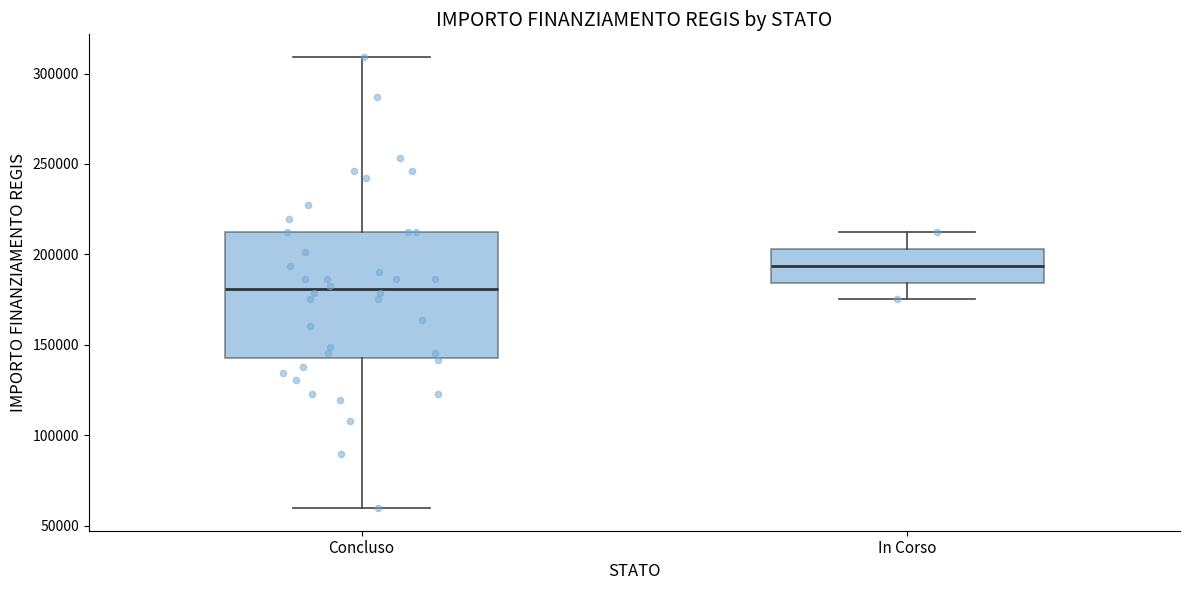

Which box's median line is the lowest?

Concluso